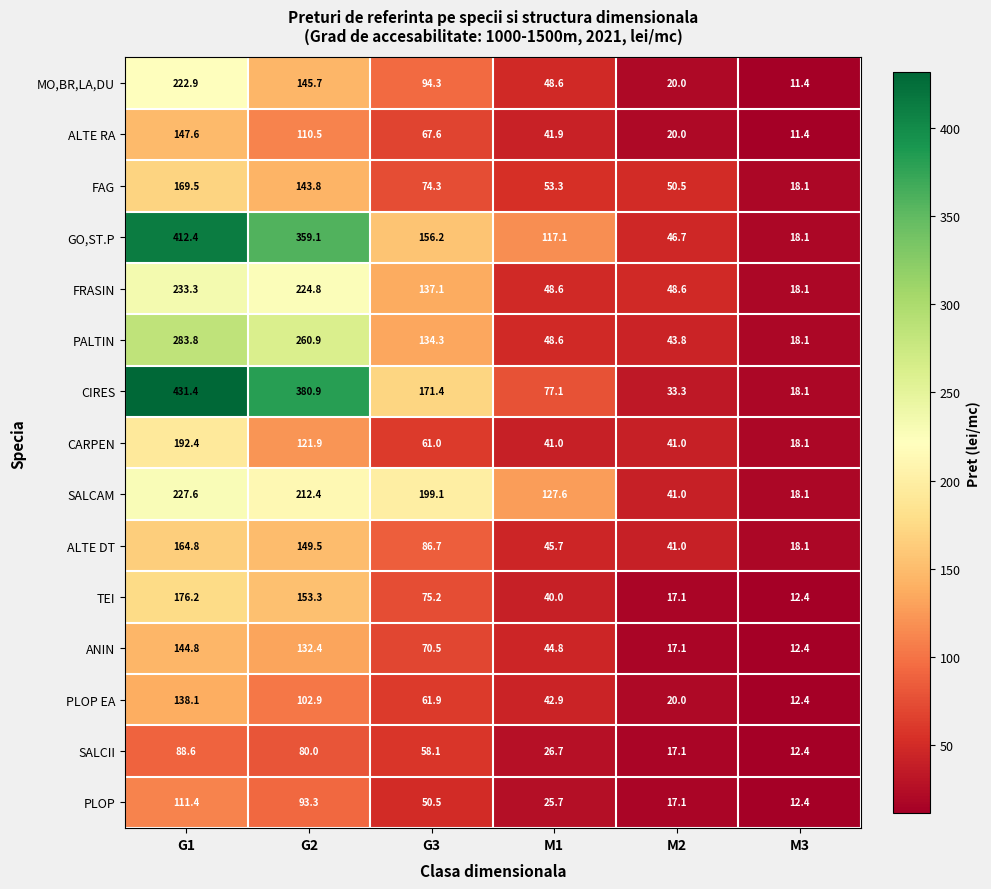

What is the difference between the maximum and minimum values in the PALTIN series?

265.7